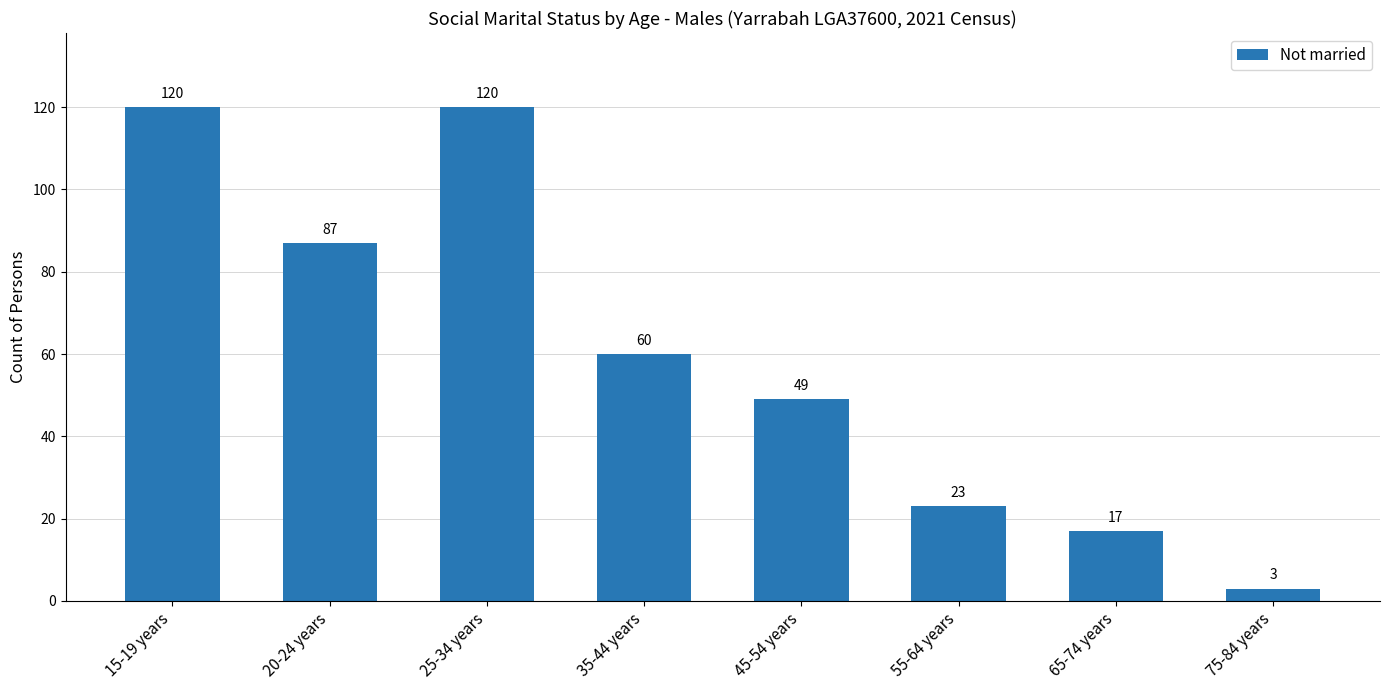

Between 55-64 years and 15-19 years, which is larger?

15-19 years